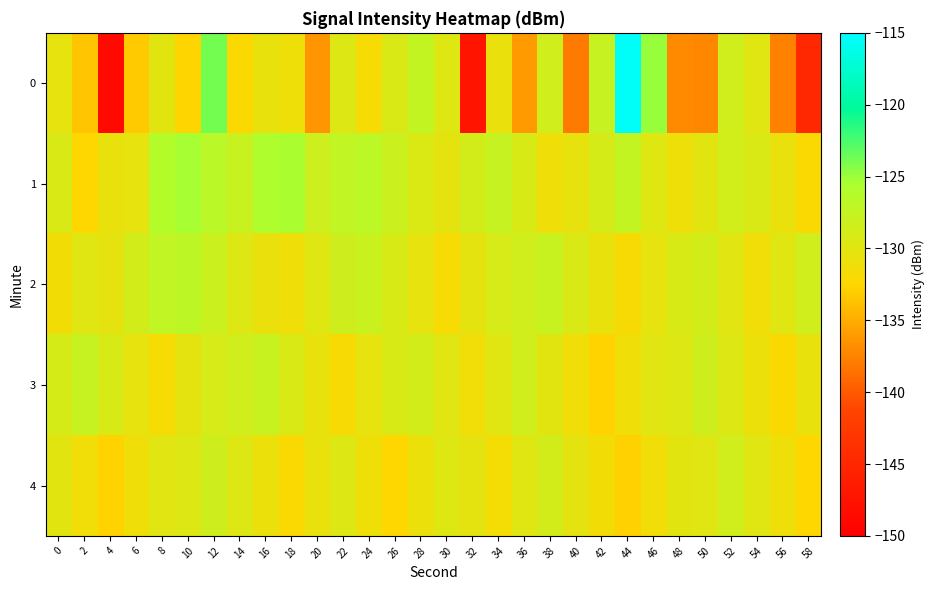

List the series in order of their peak value, highest first.

0, 1, 2, 3, 4